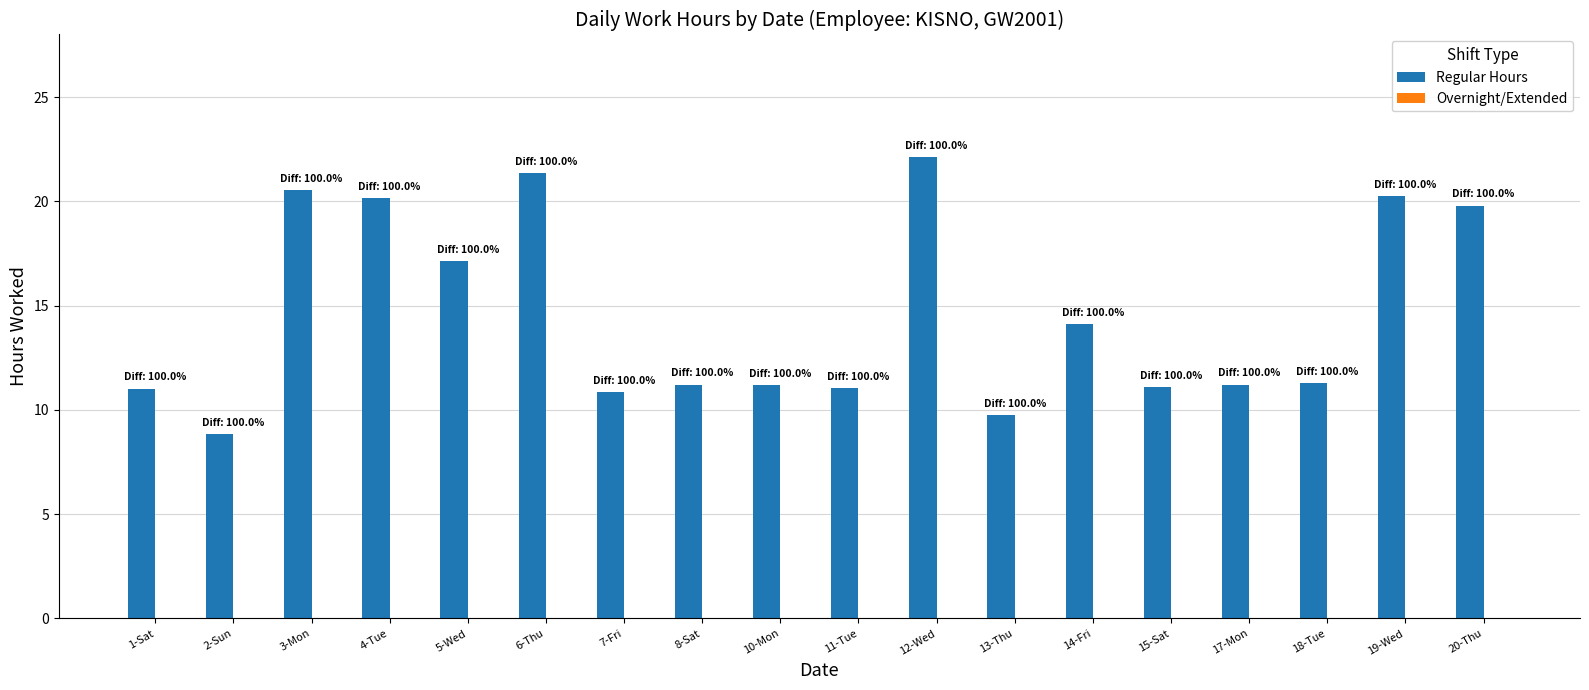

What is the difference between the maximum and minimum values?

13.3